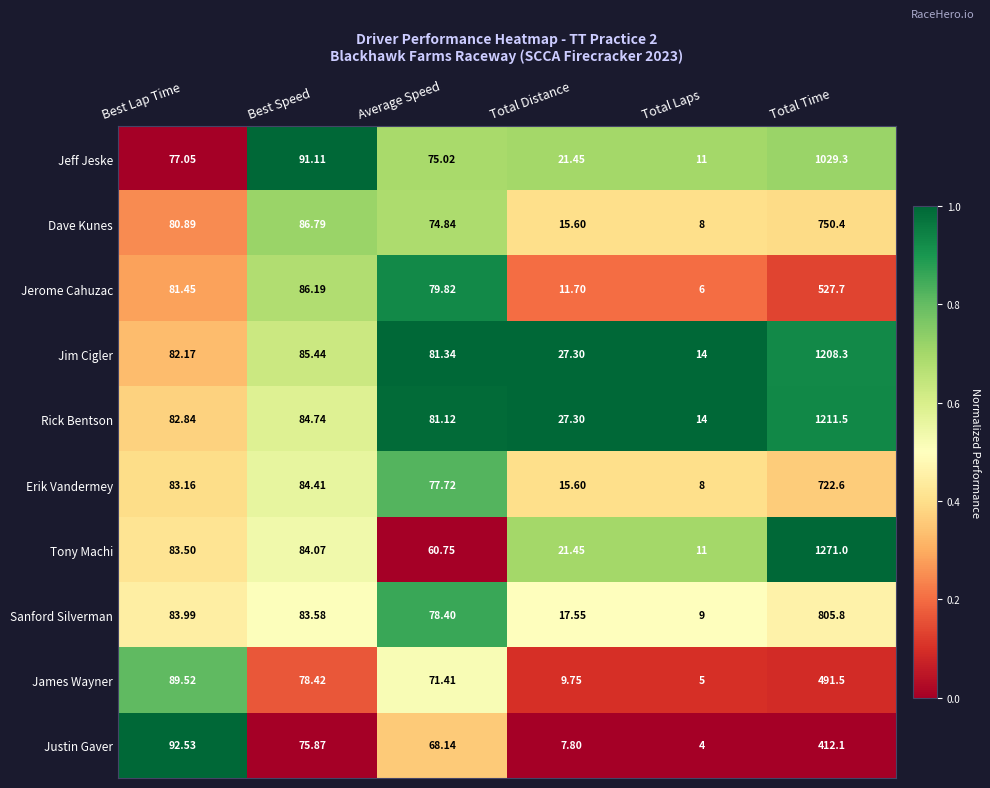

At which label does James Wayner first exceed 78?

Best Lap Time